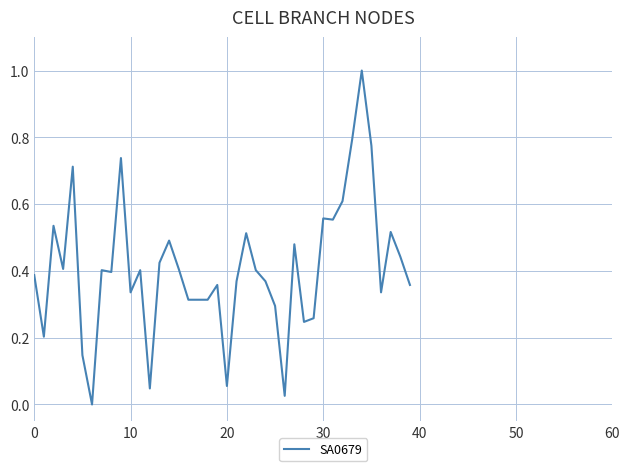

What is the maximum value shown in the chart?

1.0